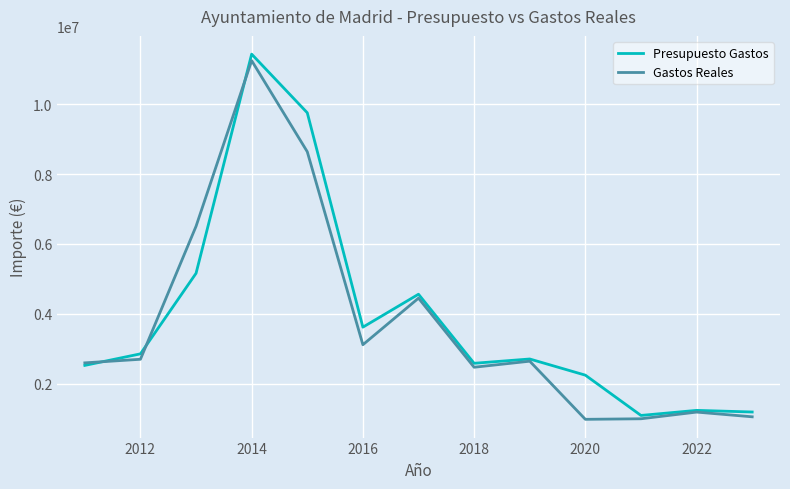

What is the minimum value for Gastos Reales?

974487.0